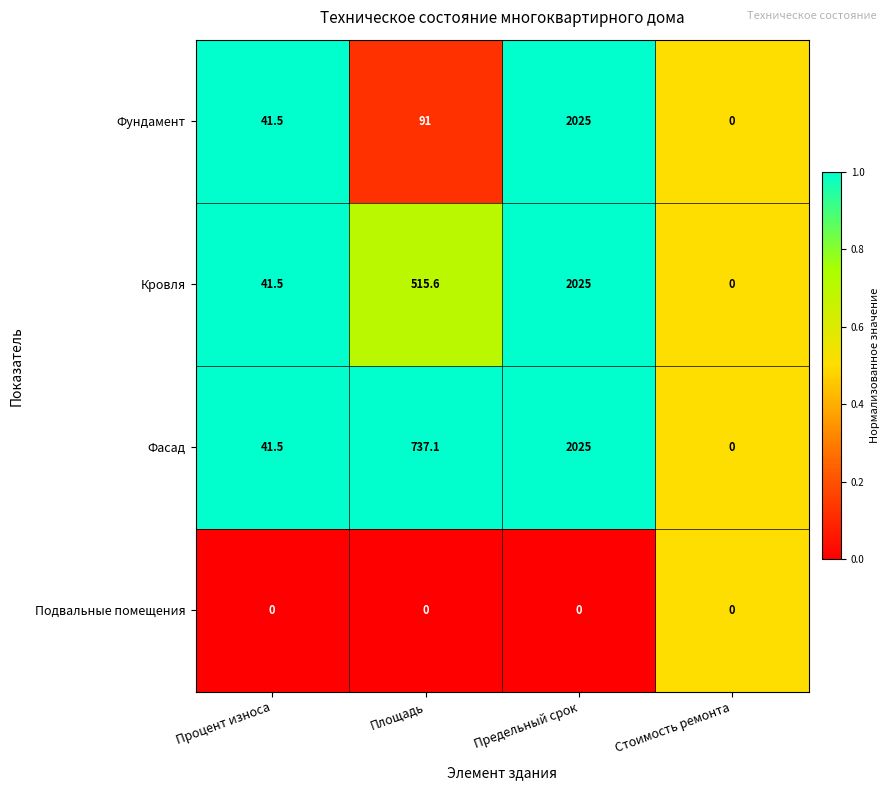

Reading left to right, what are all the values shown in this chart?

Фундамент: 41.5	91.0	2025.0	0.0
Кровля: 41.5	515.6	2025.0	0.0
Фасад: 41.5	737.1	2025.0	0.0
Подвальные помещения: 0.0	0.0	0.0	0.0